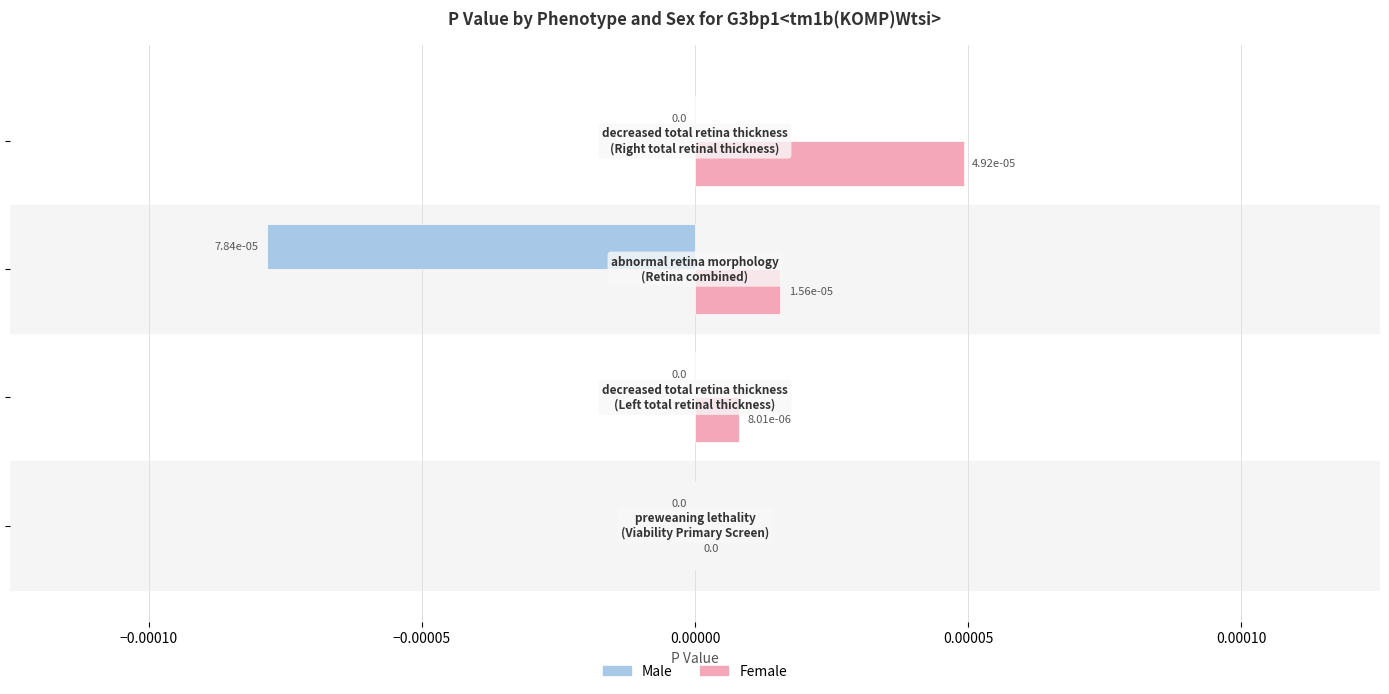

How many distinct data groups are displayed?

2